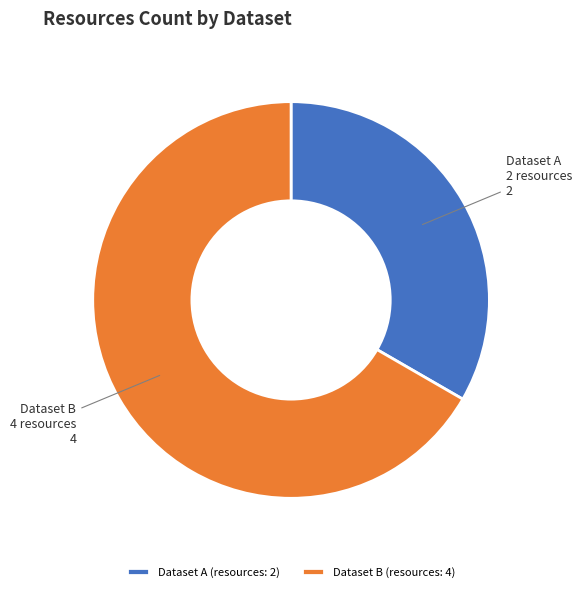

Do Dataset A 2 resources and Dataset B 4 resources together represent more than half of the pie?

Yes